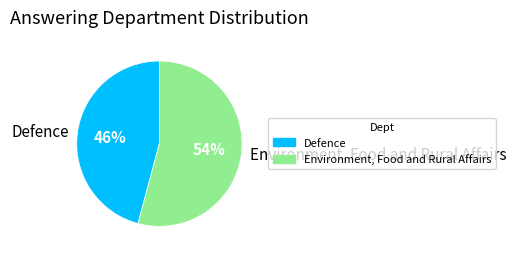

Is there any slice that represents more than half of the pie?

Yes